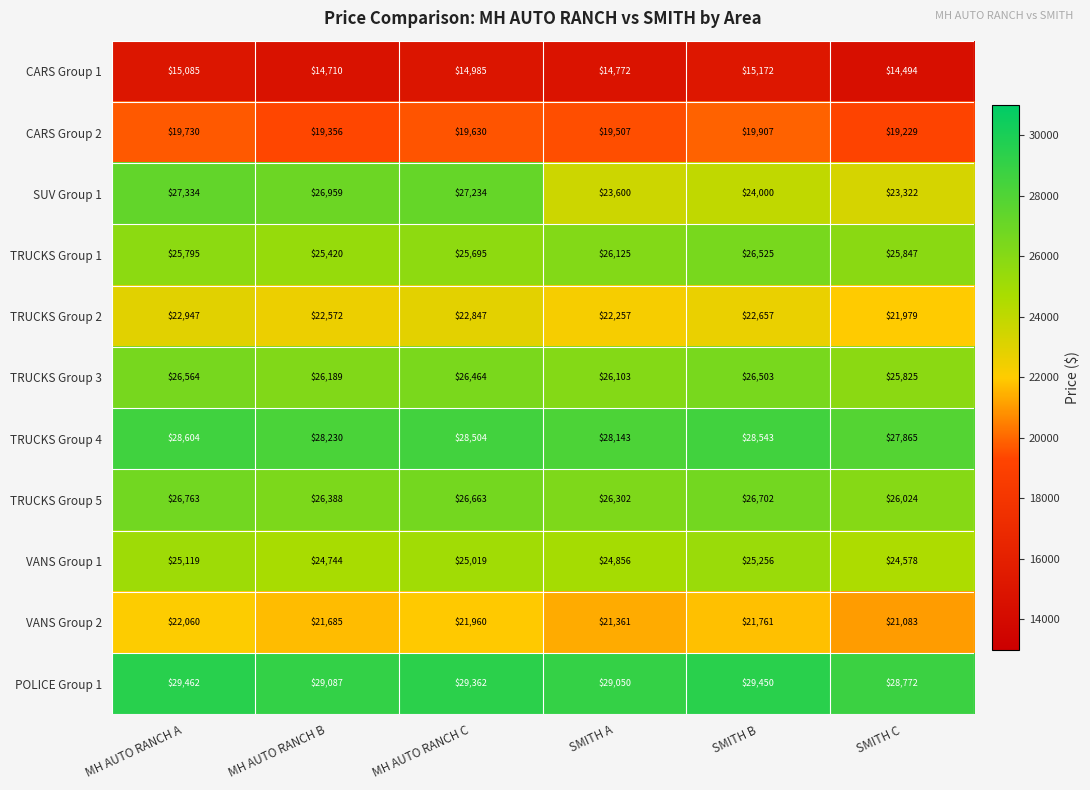

Which series has the largest range (max minus min)?

SUV Group 1